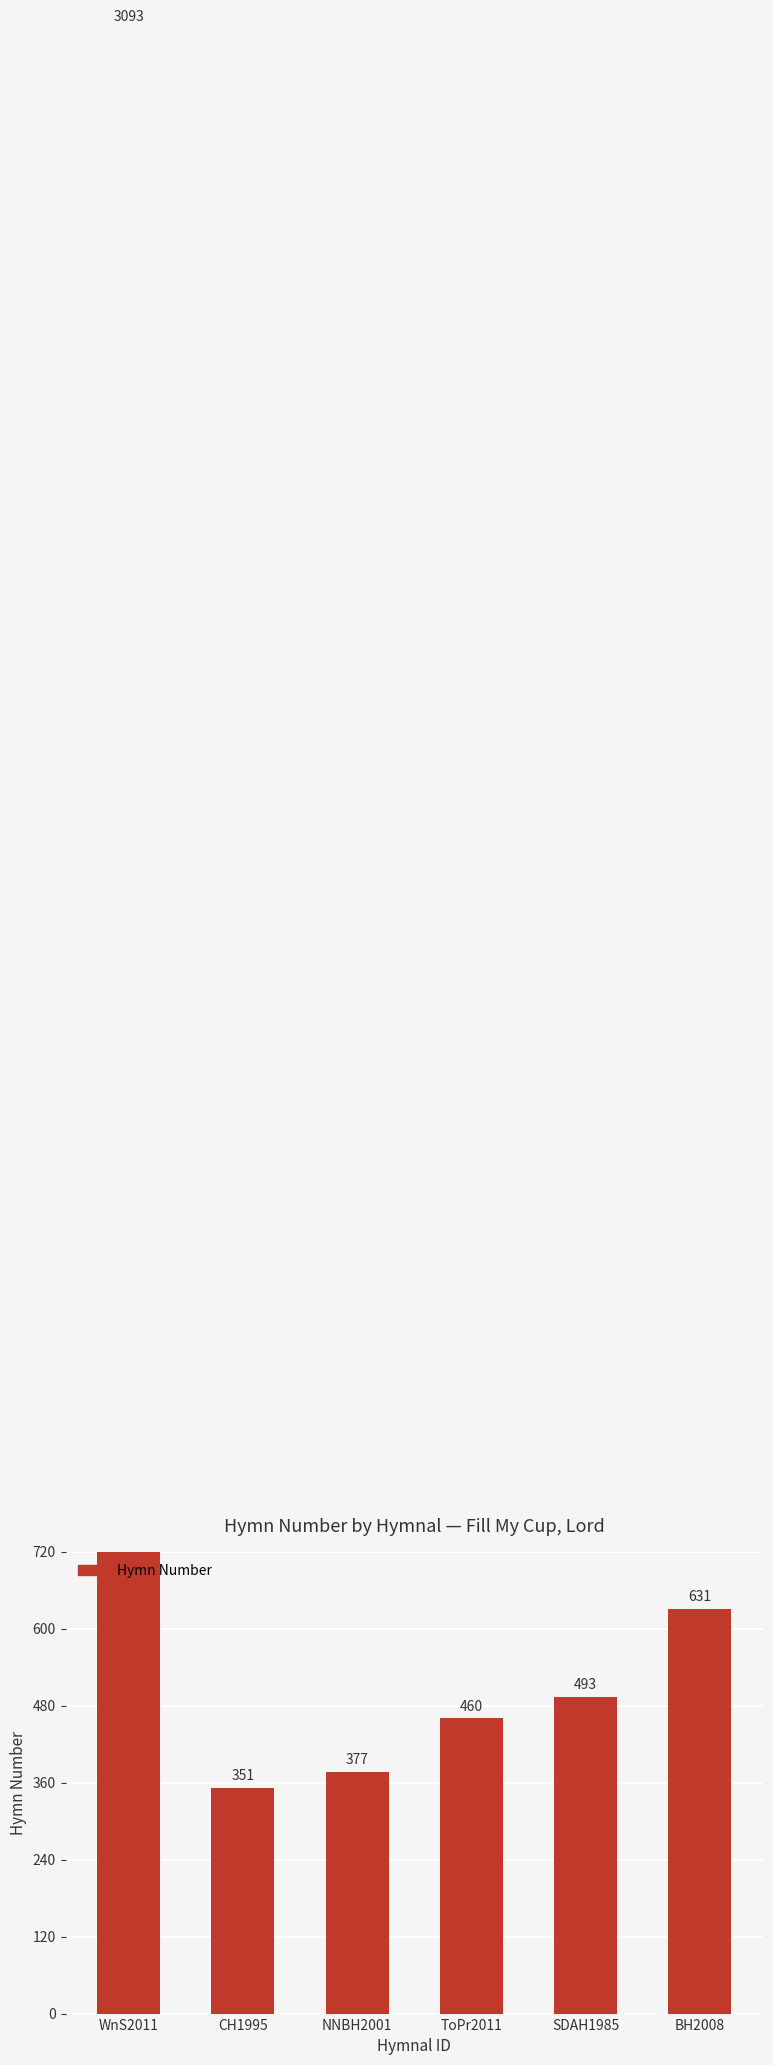

Where is the data nearest to the value 1722?

BH2008